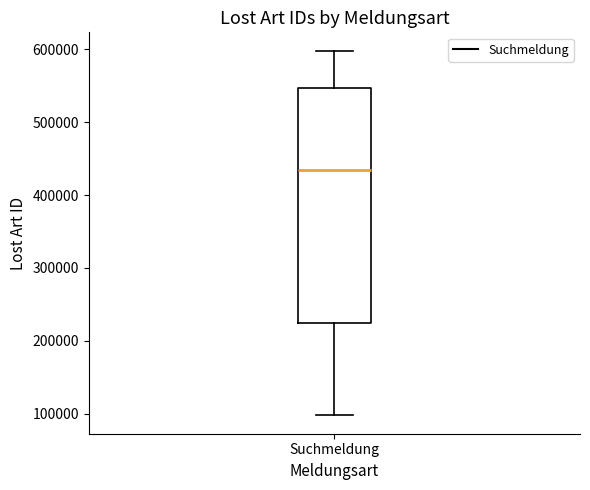

Transcribe this box plot: give where the median line is, the range the box spans, and where the two whiskers end, as read against the y-axis. The values are not printed on the chart, so give them approximately, as read against the axis.

median 430000, box 220000 to 550000, whiskers 100000 to 600000